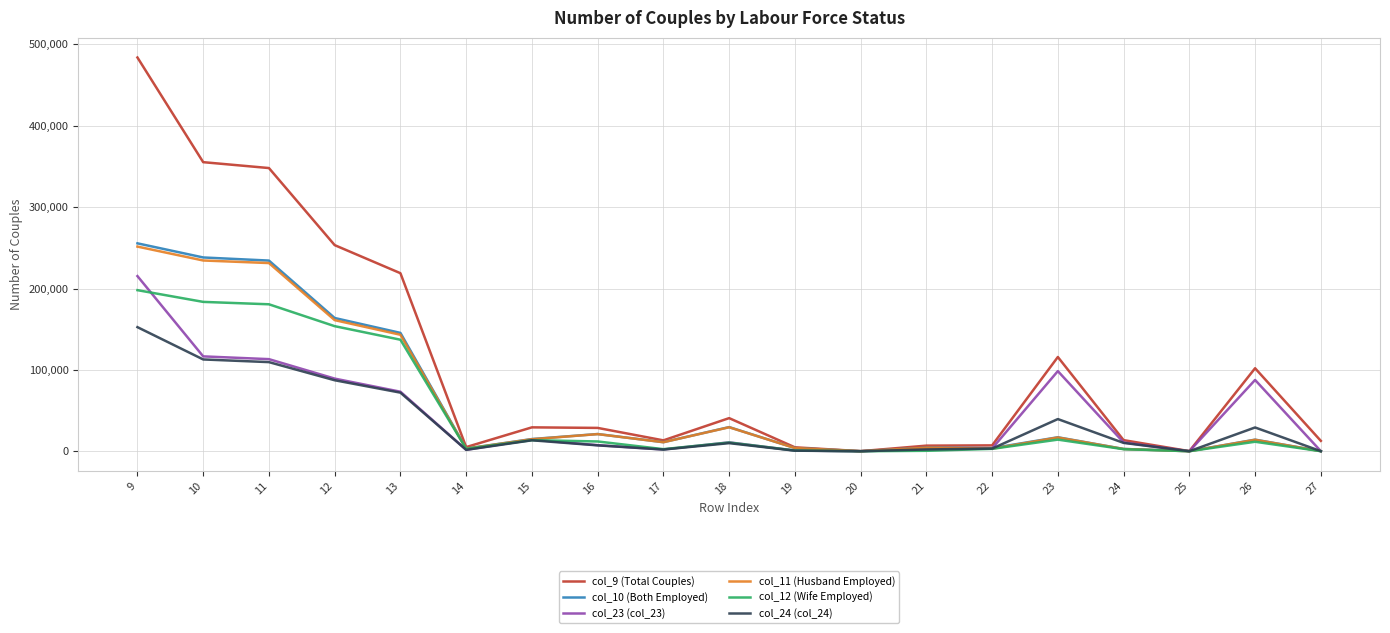

At which category is the sum across all series the highest?

9